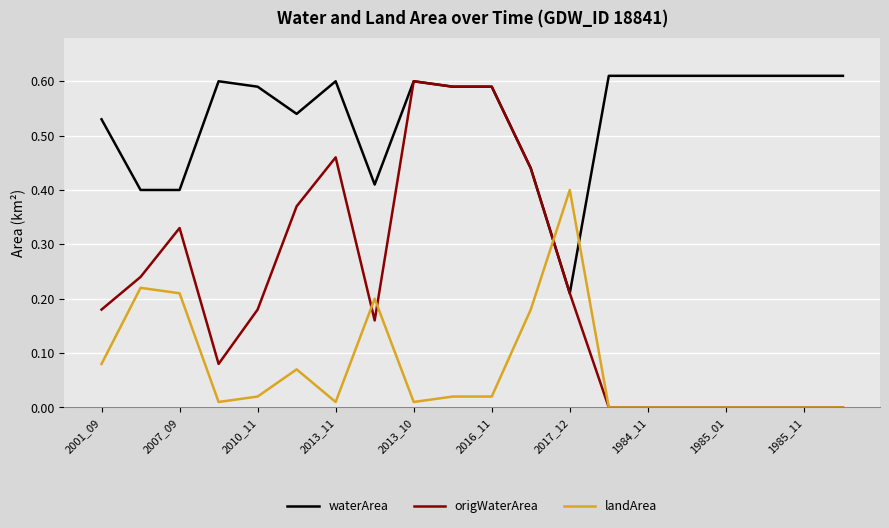

Which series has the largest total across all categories?

waterArea